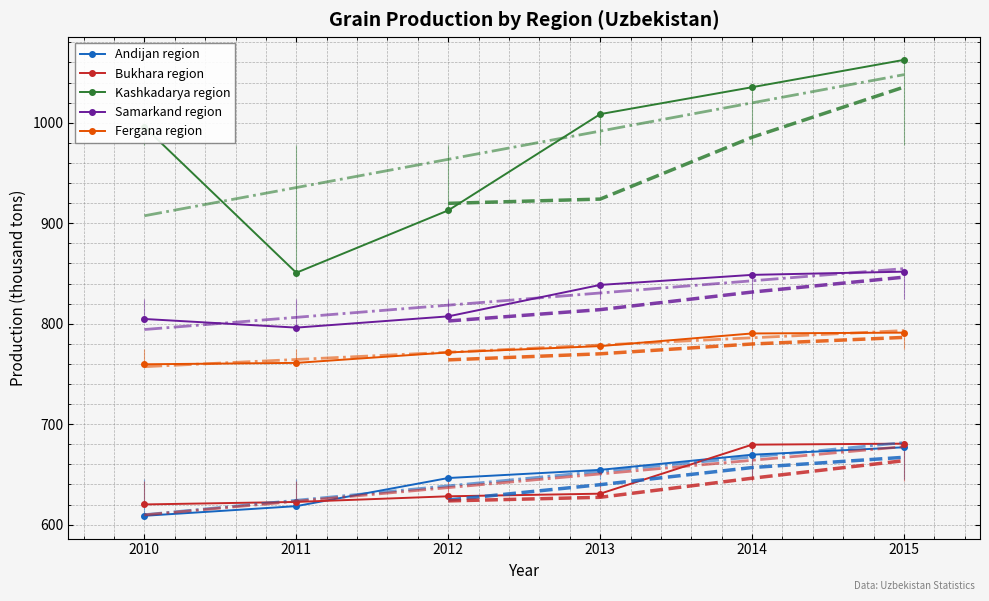

At which label does Bukhara region first exceed 630?

2013